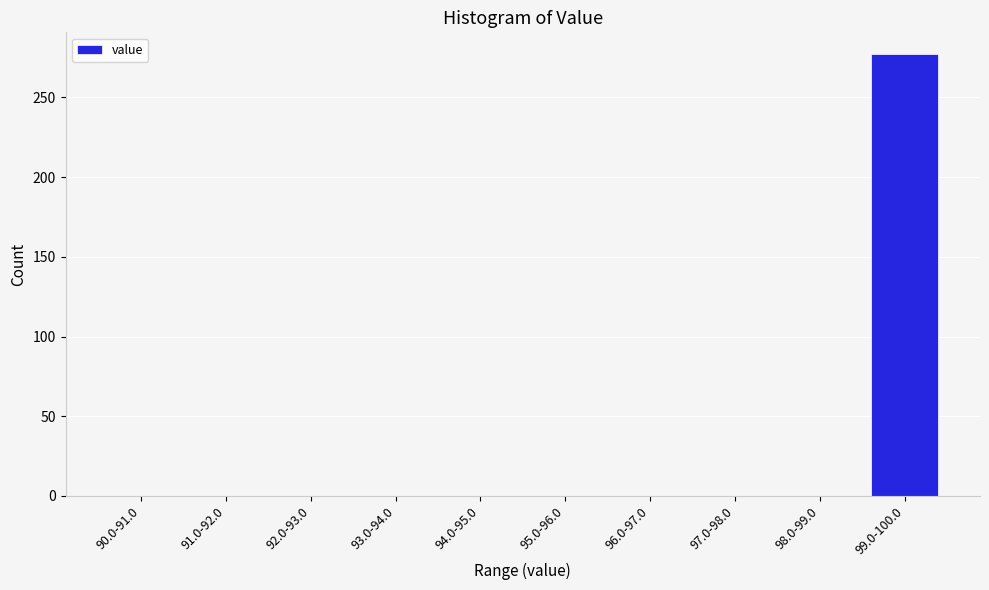

Reading left to right, transcribe all the data shown in this chart.

90.0-91.0=0	91.0-92.0=0	92.0-93.0=0	93.0-94.0=0	94.0-95.0=0	95.0-96.0=0	96.0-97.0=0	97.0-98.0=0	98.0-99.0=0	99.0-100.0=277